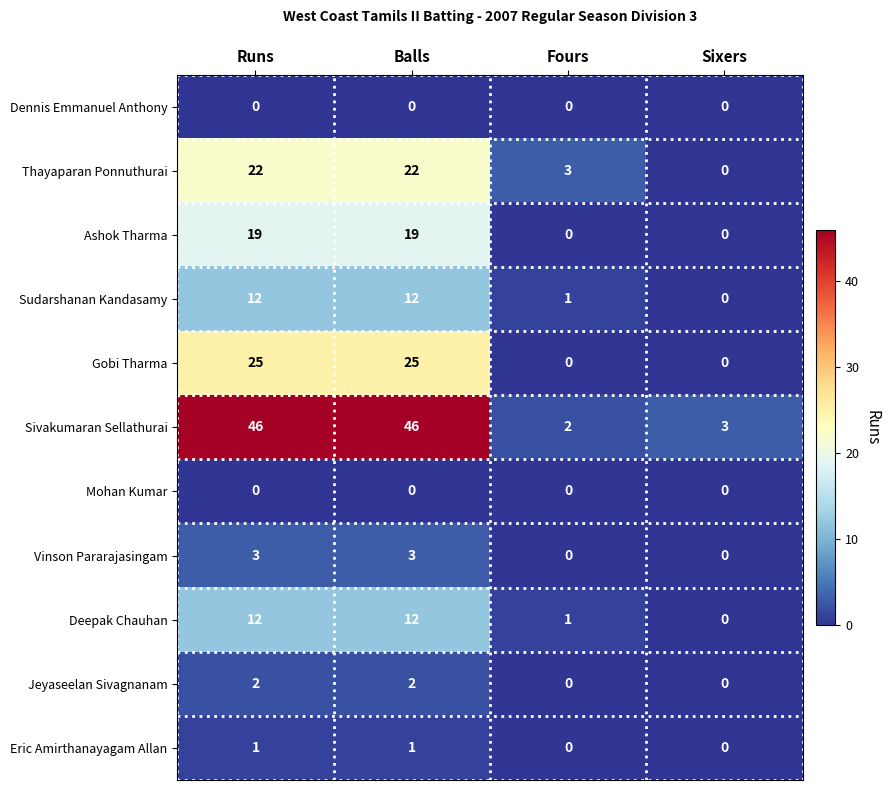

Between Runs and Sixers, which series saw the biggest shift?

Sivakumaran Sellathurai